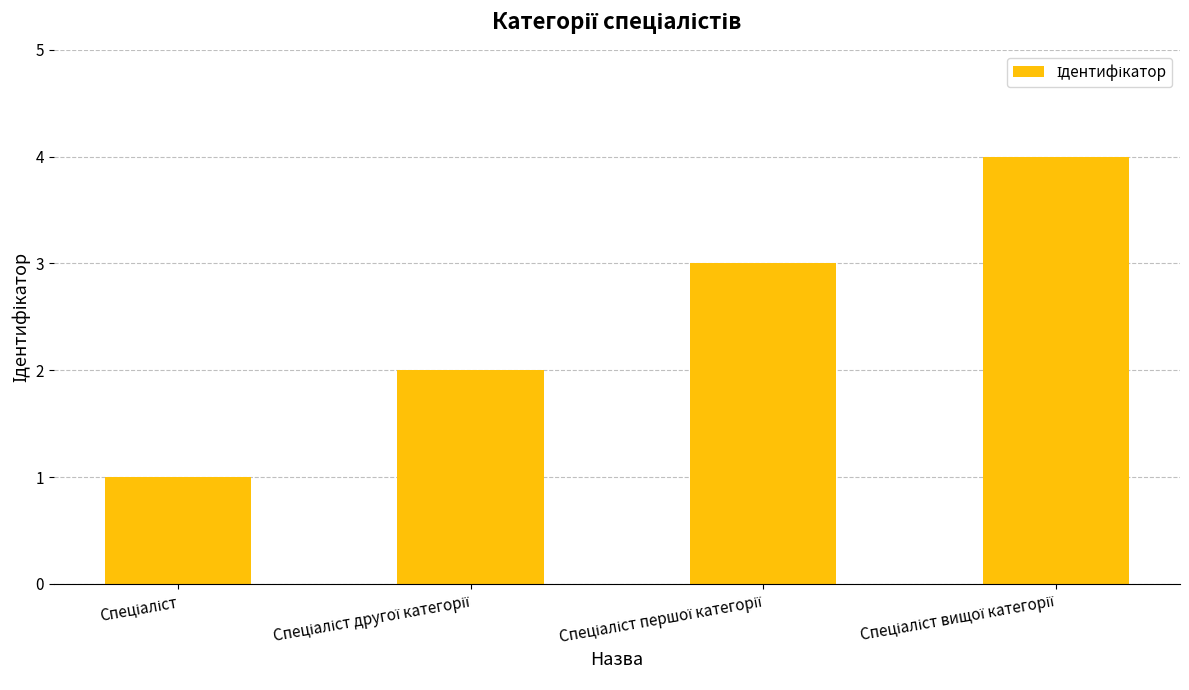

What is the greatest value displayed?

4